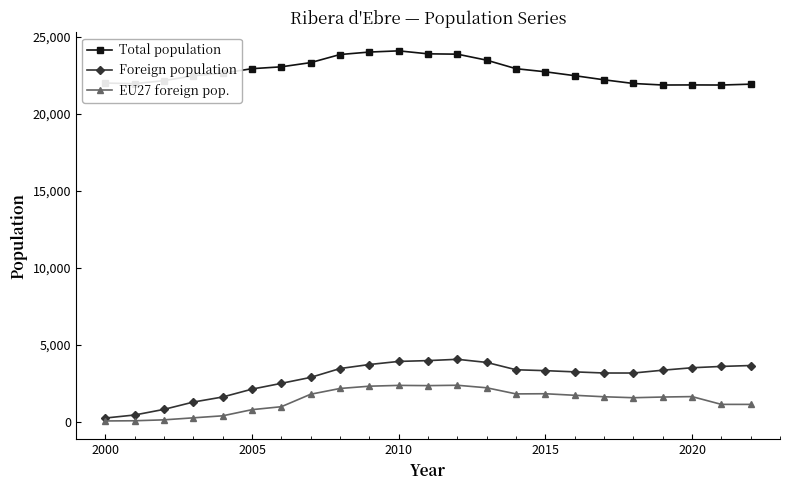

True or false: Total population has more than 1 interior local peaks.

True